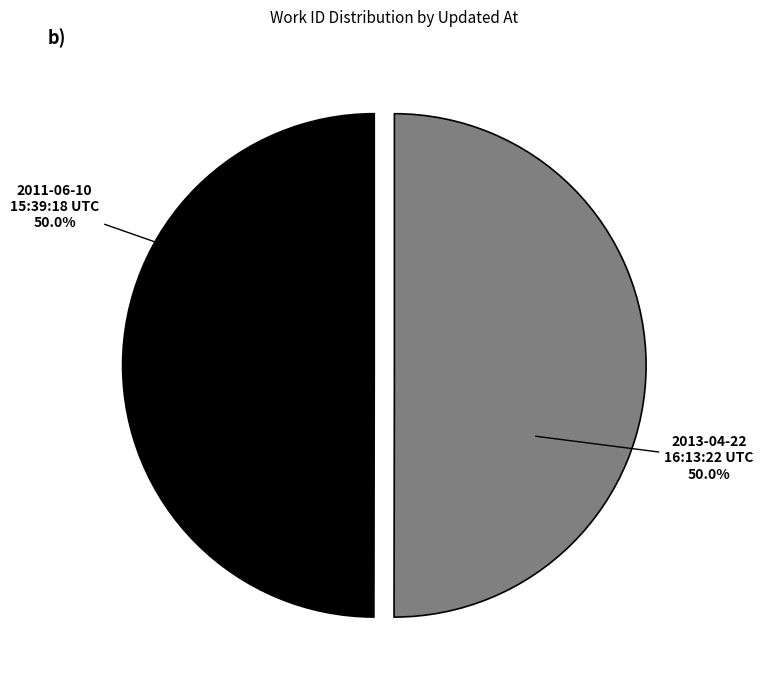

Count the number of slices in the pie.

2